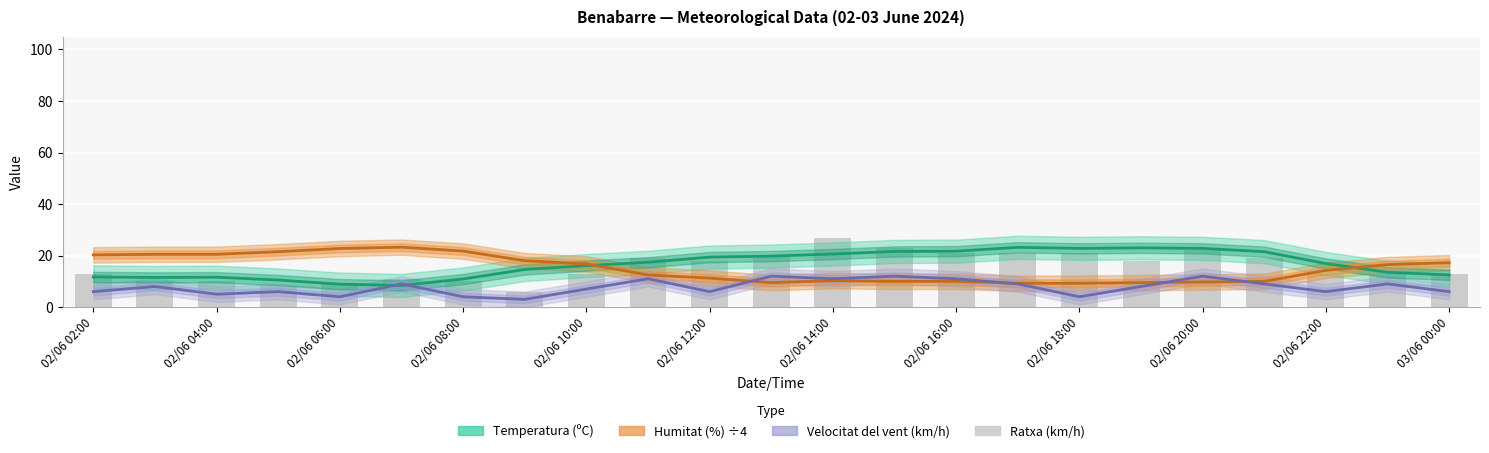

What position from the left is 13?

14